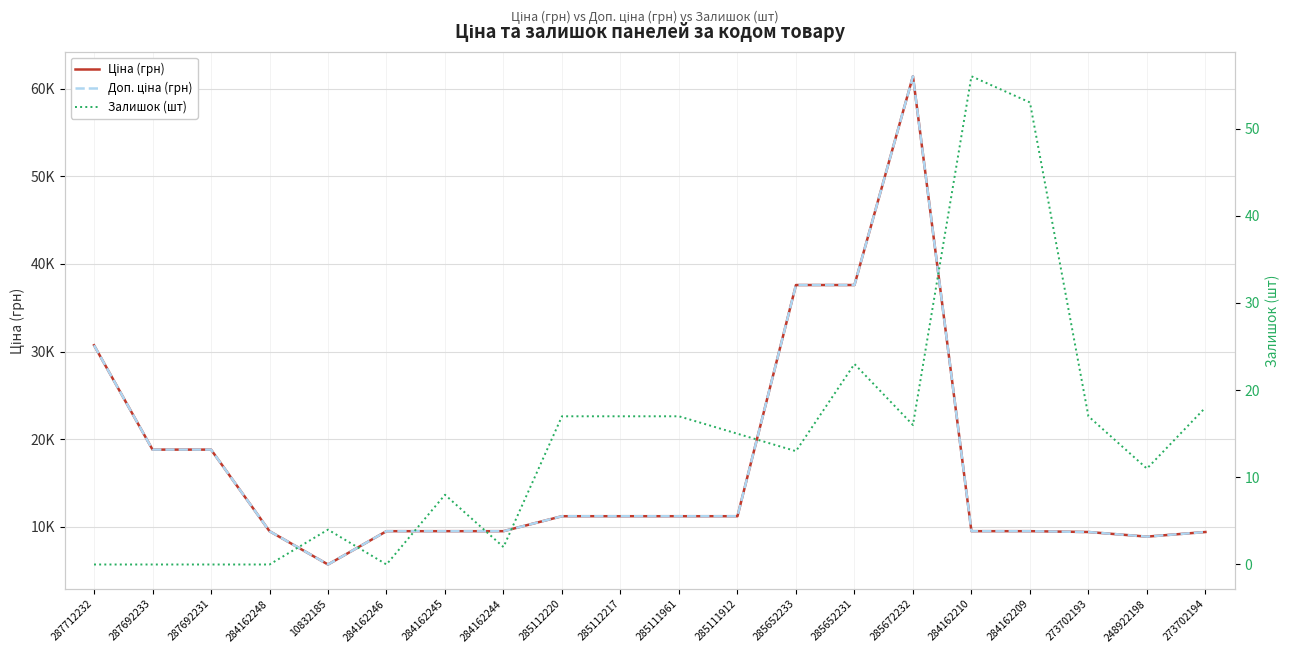

Where is the first local maximum for Ціна (грн)?

285672232